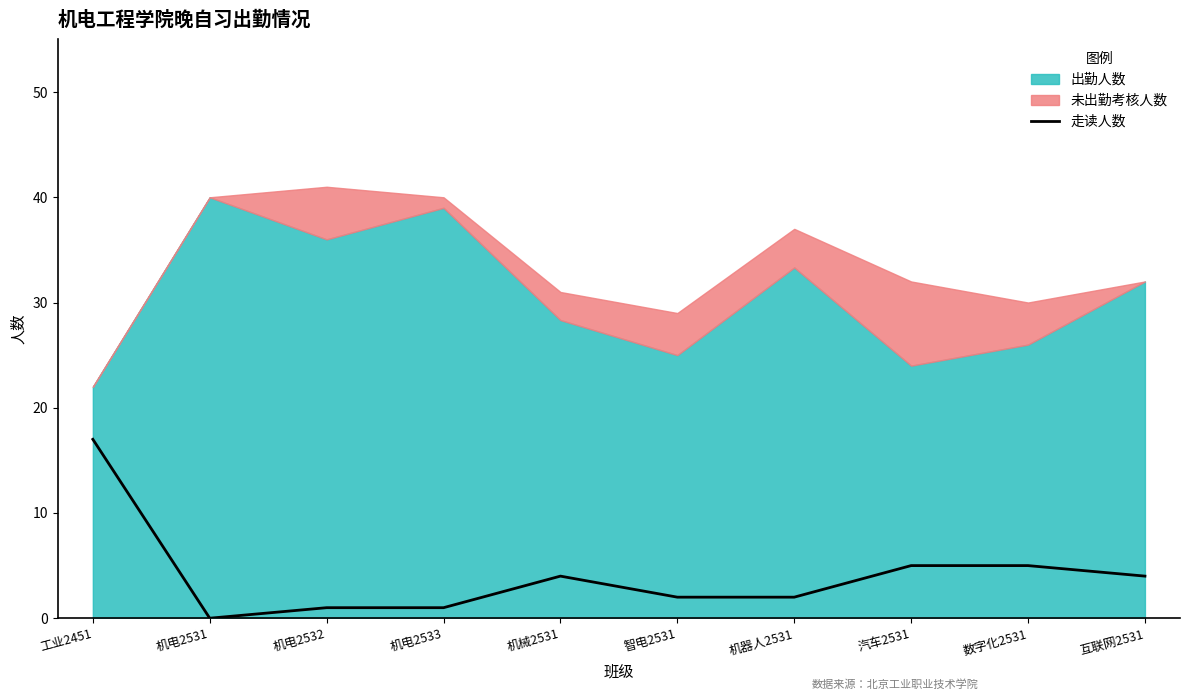

How many points are higher than both their immediate neighbors (excluding endpoints)?

1